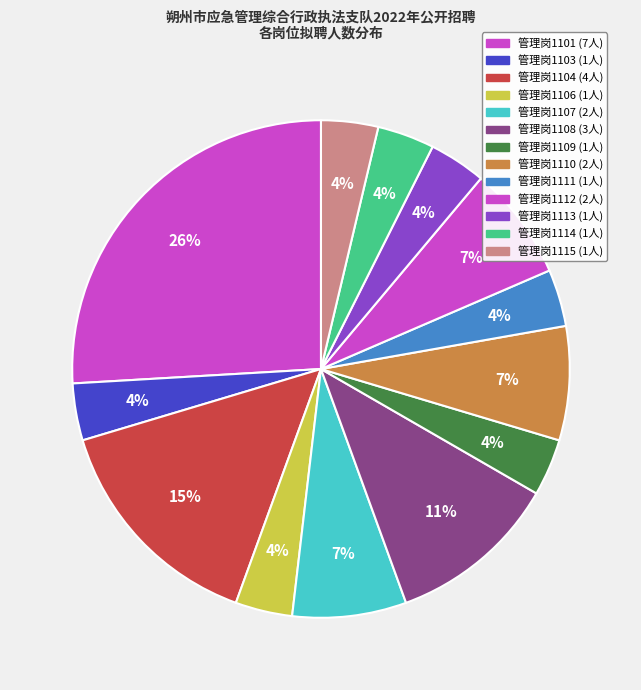

How many segments does this pie chart have?

13